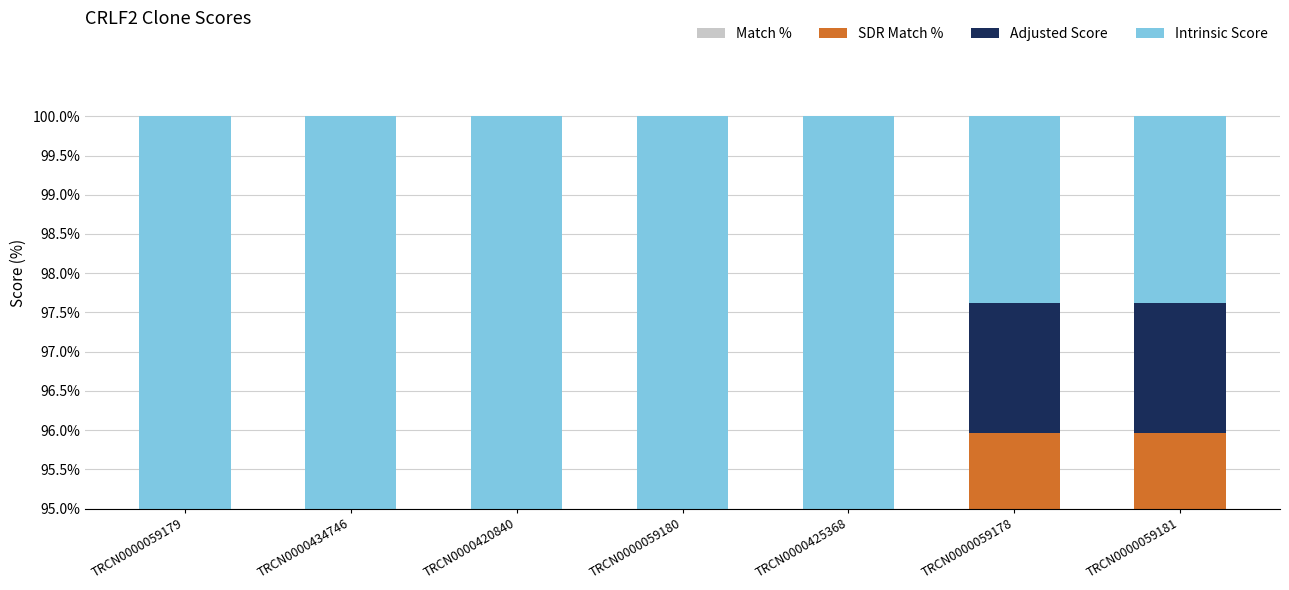

What position from the right is TRCN0000425368?

3